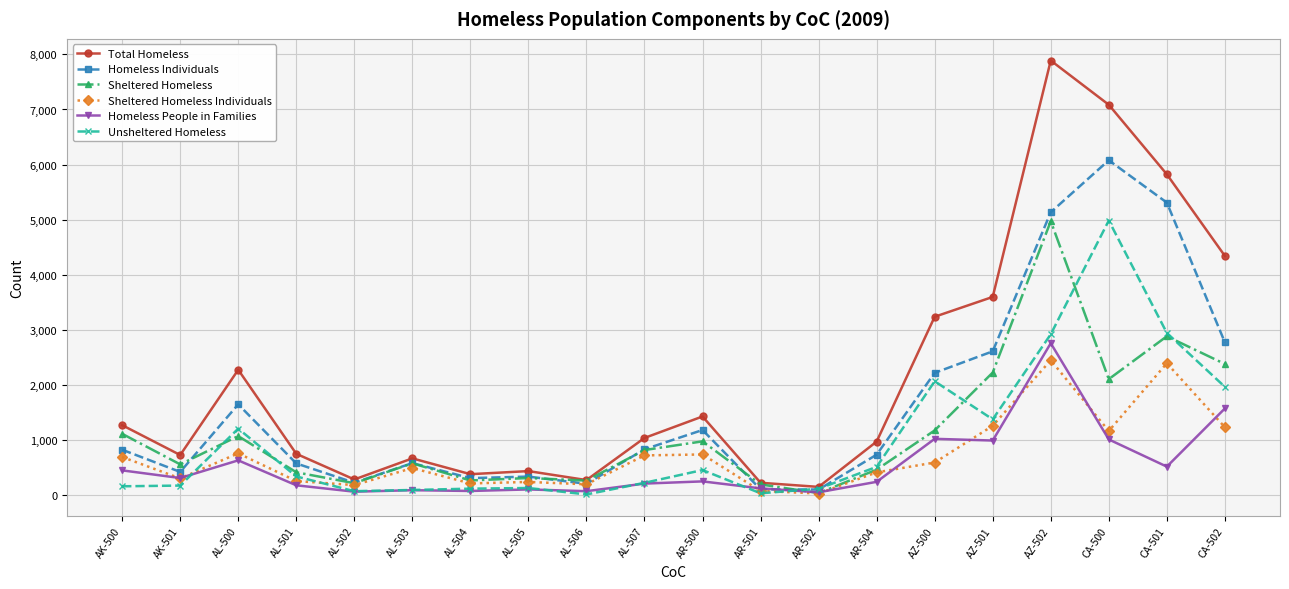

Which category has the highest value in the Homeless People in Families series?

AZ-502